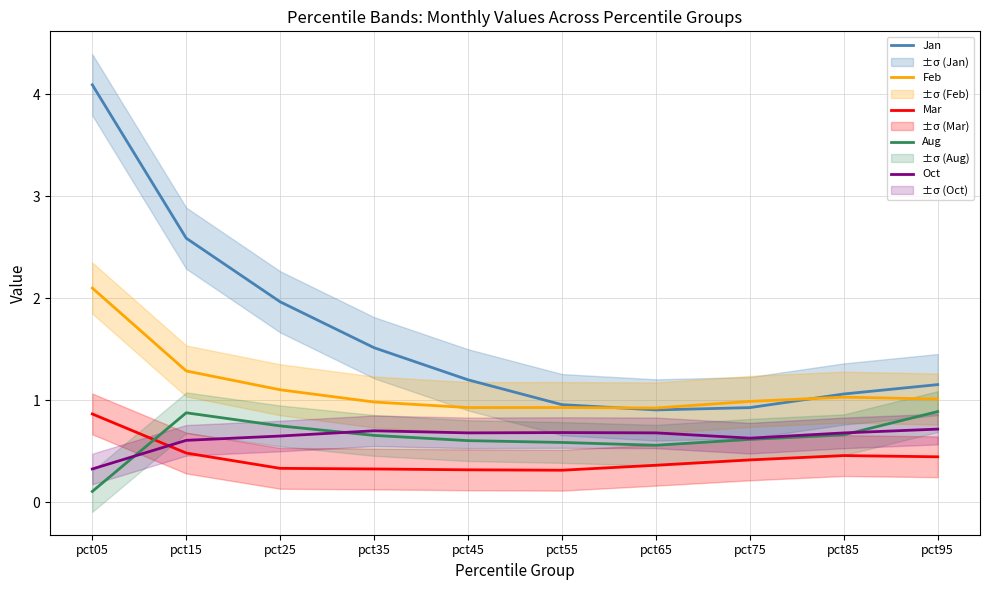

Reading left to right, what are all the values shown in this chart?

Jan: 4.1	2.6	2.0	1.5	1.2	1.0	0.9	0.9	1.1	1.2
Feb: 2.1	1.3	1.1	1.0	0.9	0.9	0.9	1.0	1.0	1.0
Mar: 0.9	0.5	0.3	0.3	0.3	0.3	0.4	0.4	0.5	0.4
Aug: 0.1	0.9	0.7	0.7	0.6	0.6	0.6	0.6	0.7	0.9
Oct: 0.3	0.6	0.6	0.7	0.7	0.7	0.7	0.6	0.7	0.7